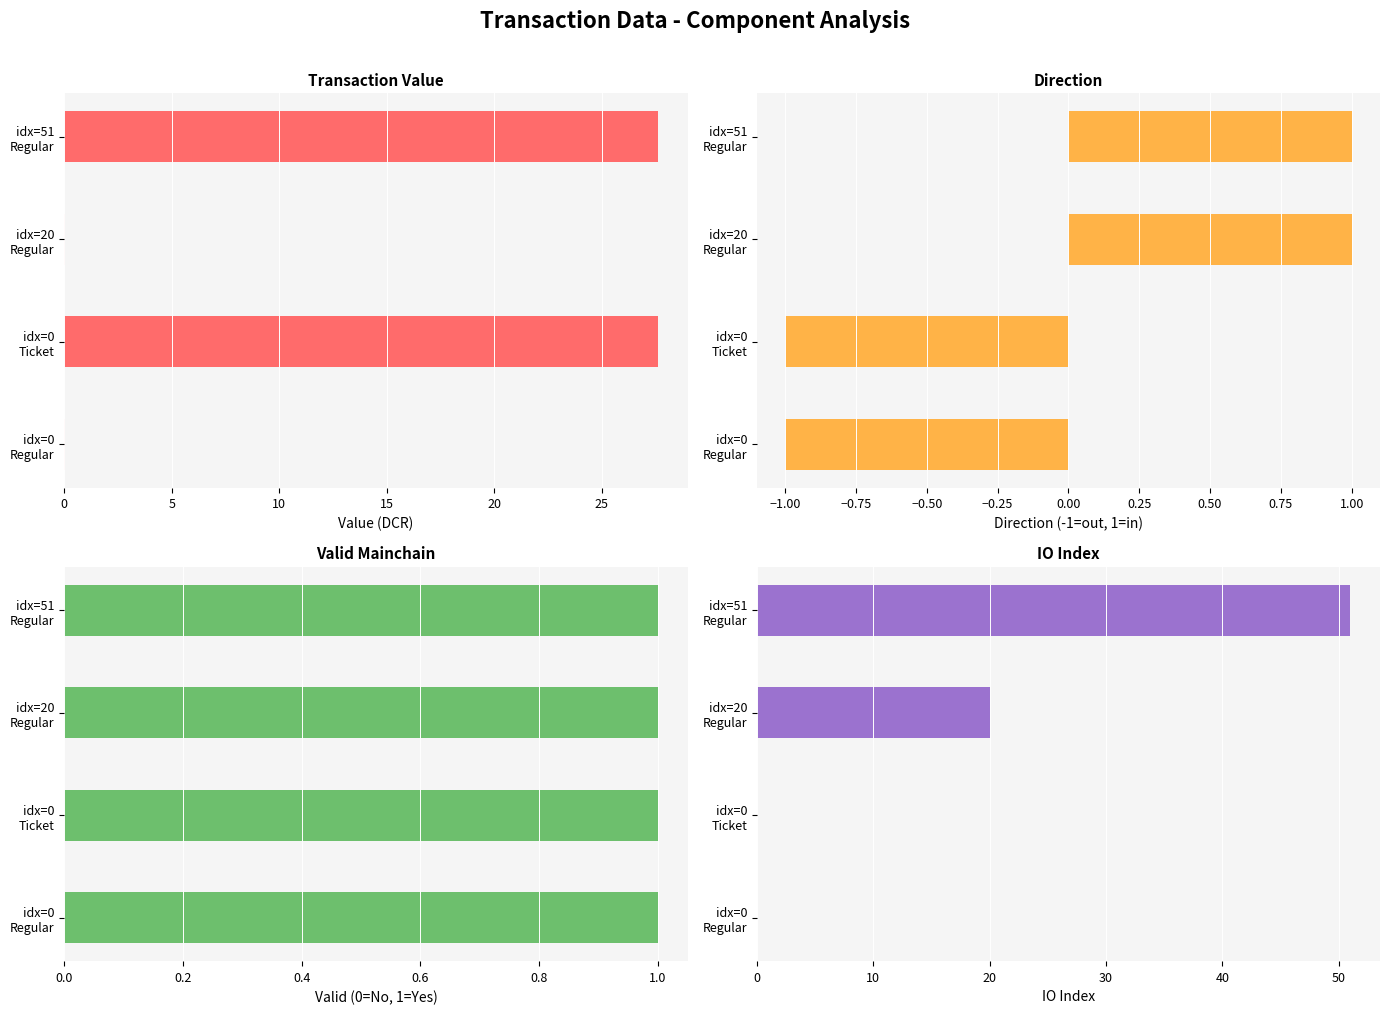

What is the difference between the maximum and minimum values in the direction series?

2.0